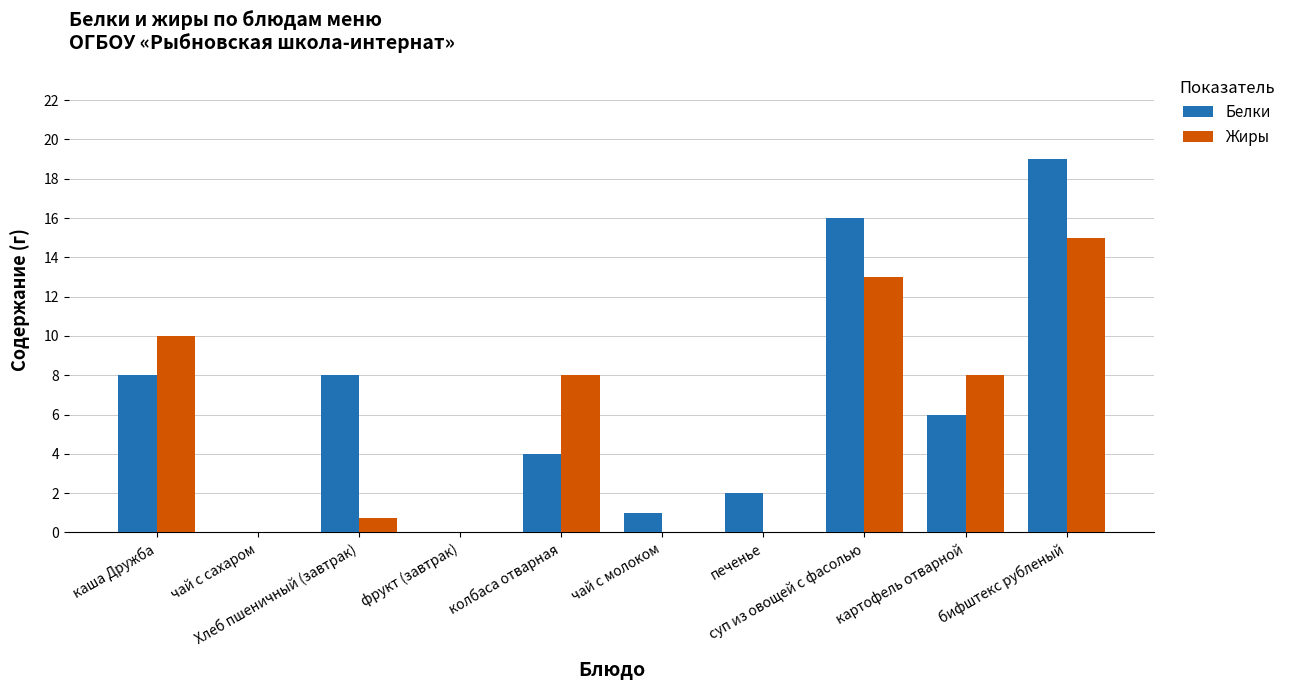

How many data points does each series have?

10